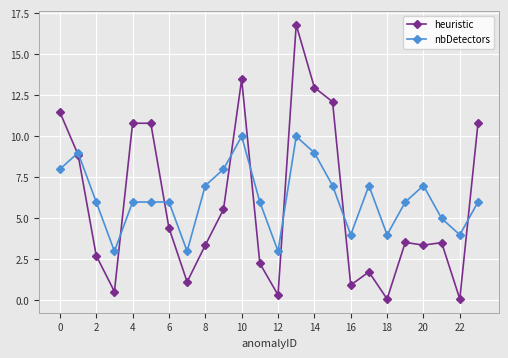

What is the minimum value for nbDetectors?

3.0